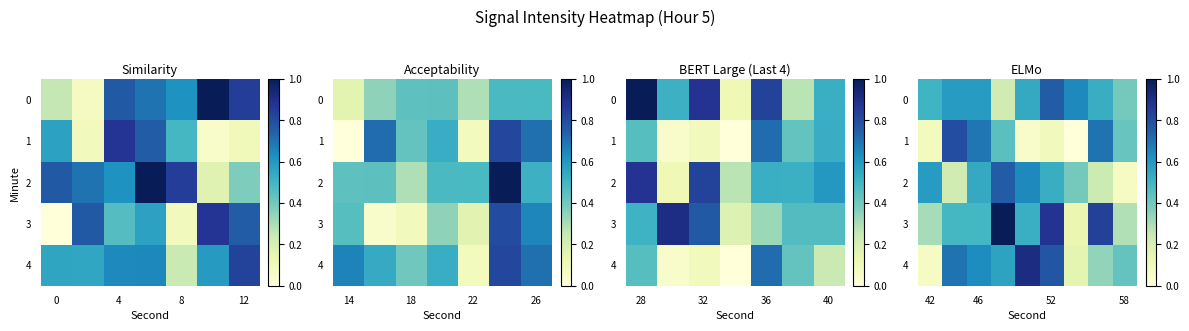

What is the maximum value for 3?

1.0